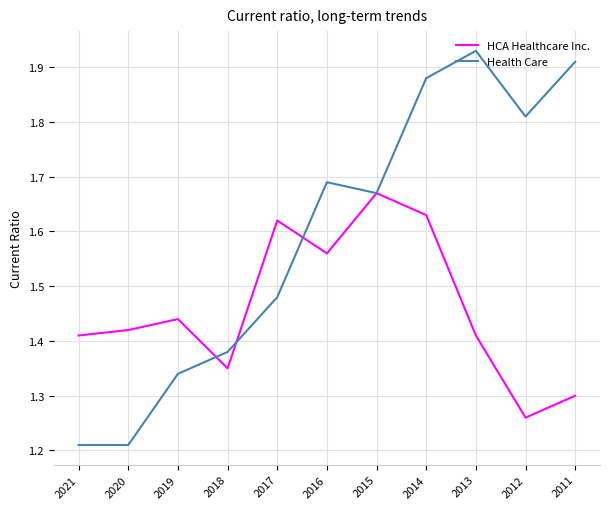

What is the spread (max minus min) of values at 2013?

0.5